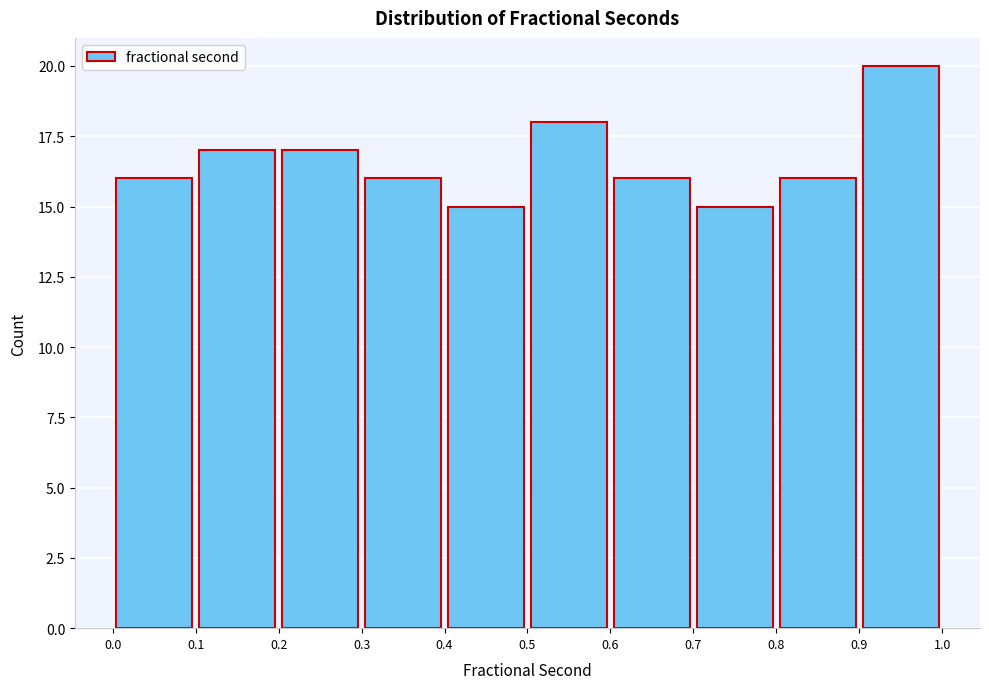

What is the height of the bar covering 0.7 to 0.8 on the x-axis? The values are not printed on the chart, so give them approximately, as read against the axis.

15